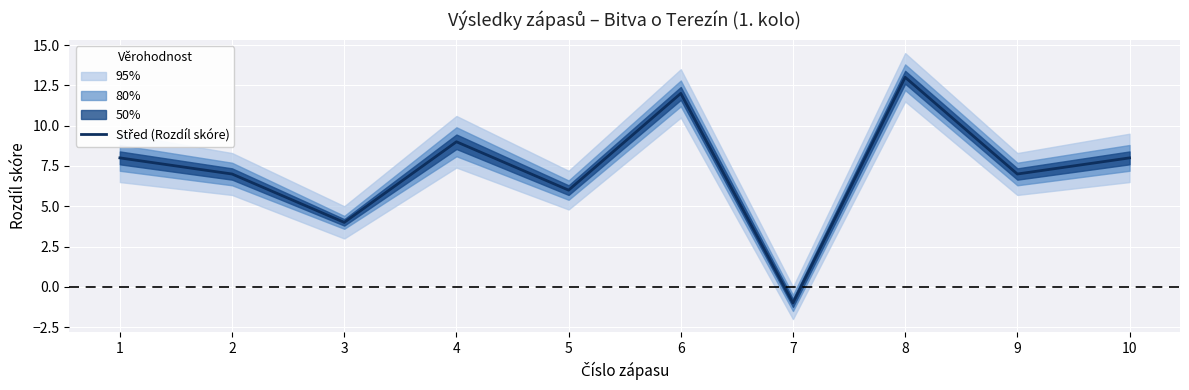

What is the smallest value displayed?

-1